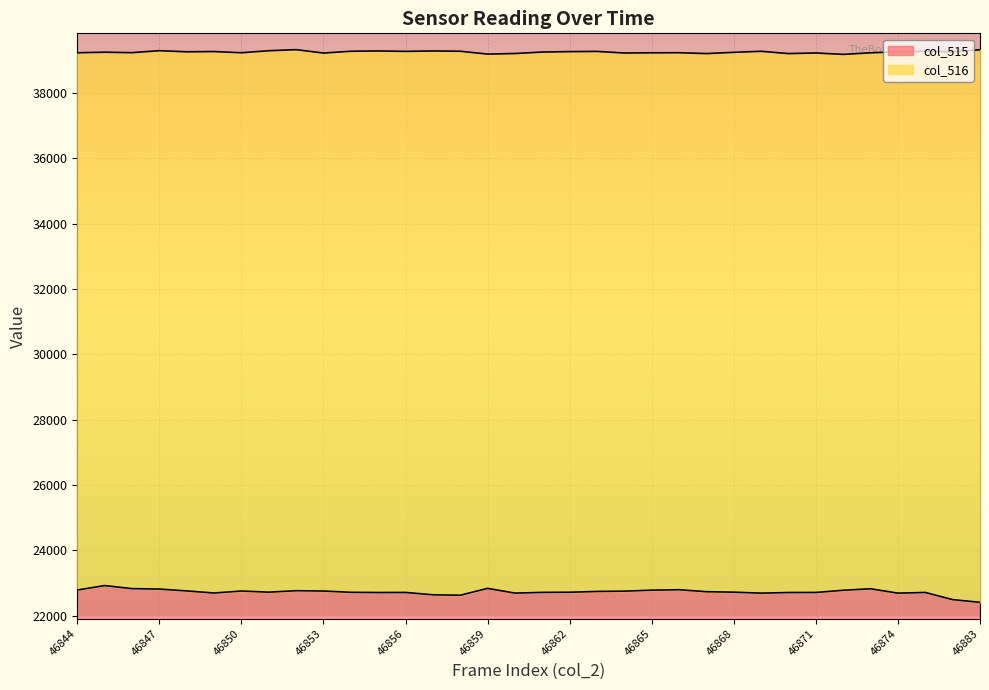

True or false: col_516 and col_515 intersect in this chart.

False